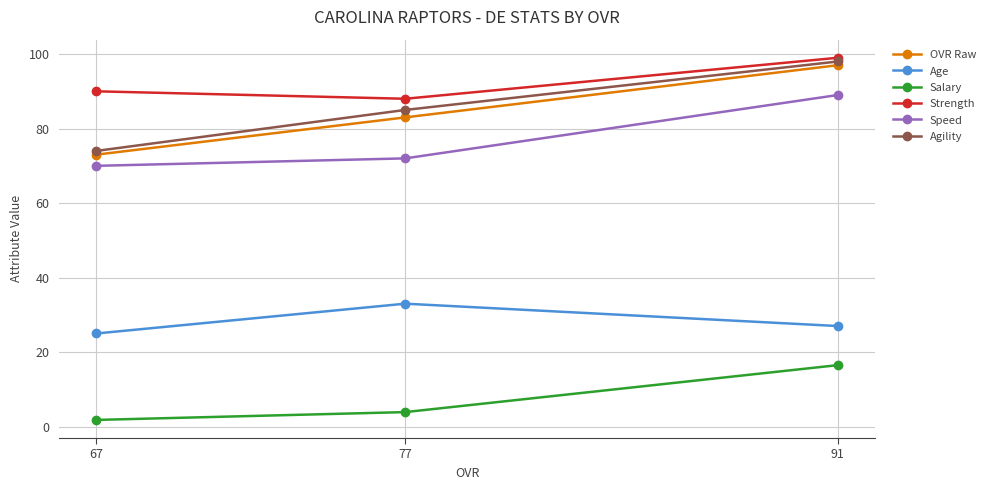

What is the minimum value shown in the chart?

1.8